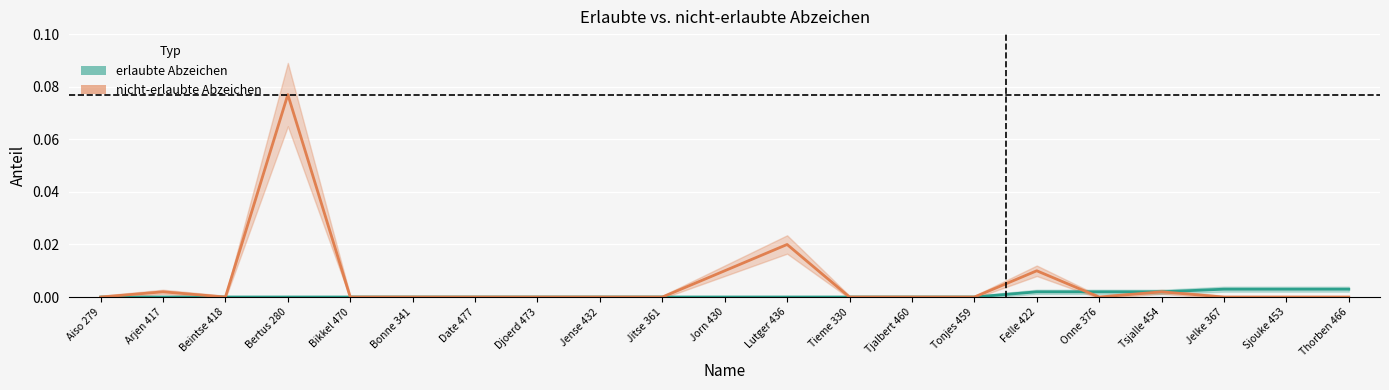

At Bertus 280, list the series in order from smallest to largest.

erlaubte Abzeichen, nicht-erlaubte Abzeichen